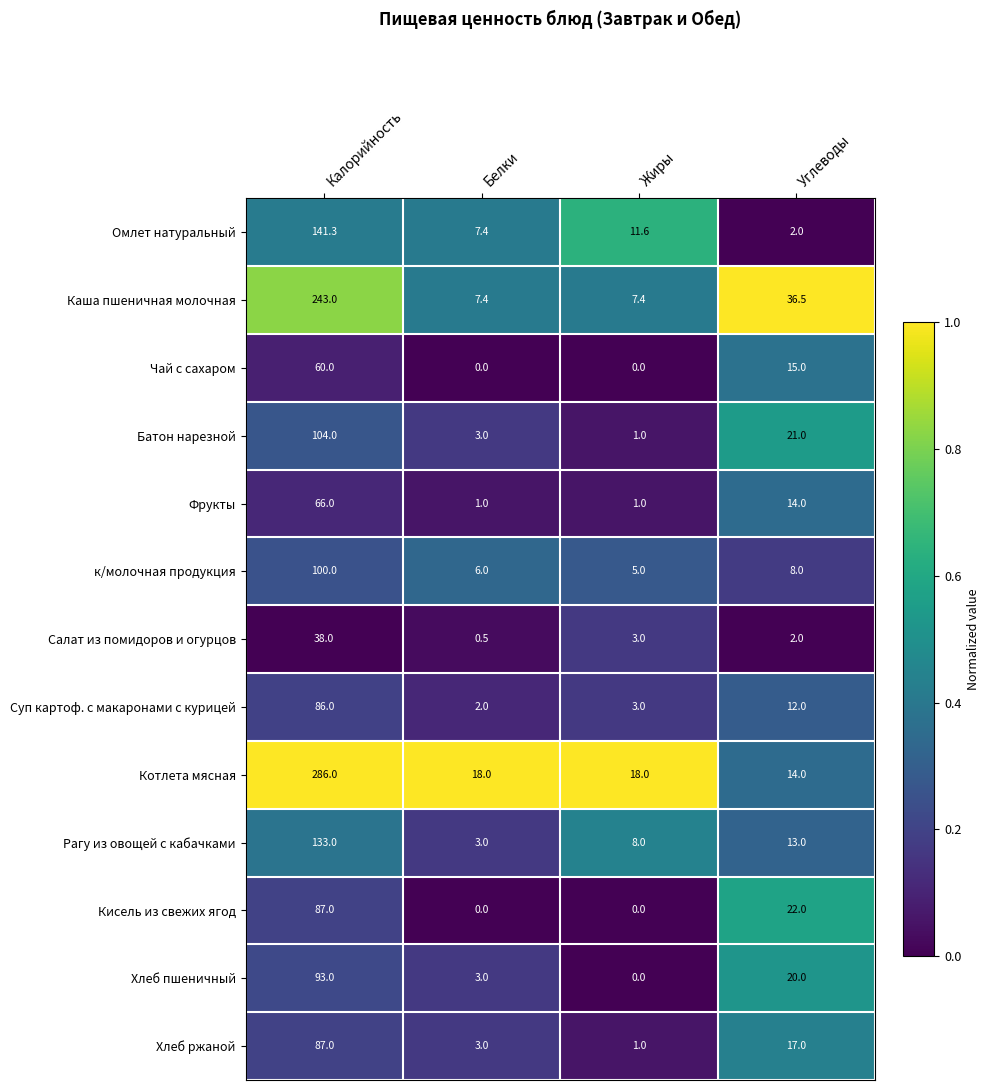

What is the difference between the second highest and second lowest values in the Фрукты series?

13.0